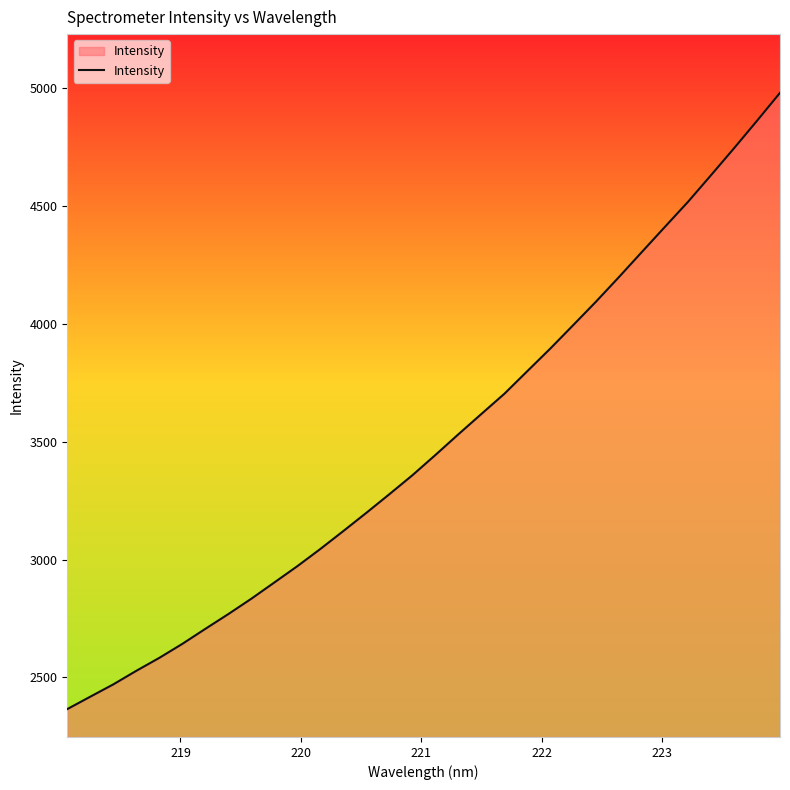

How many values are below 3443?

16